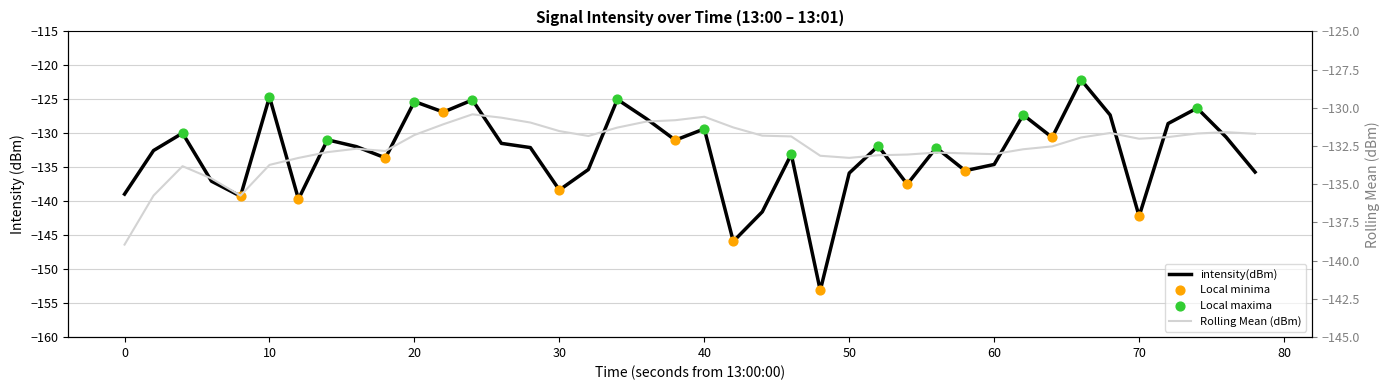

Which series contains the lowest Y value?

intensity(dBm)